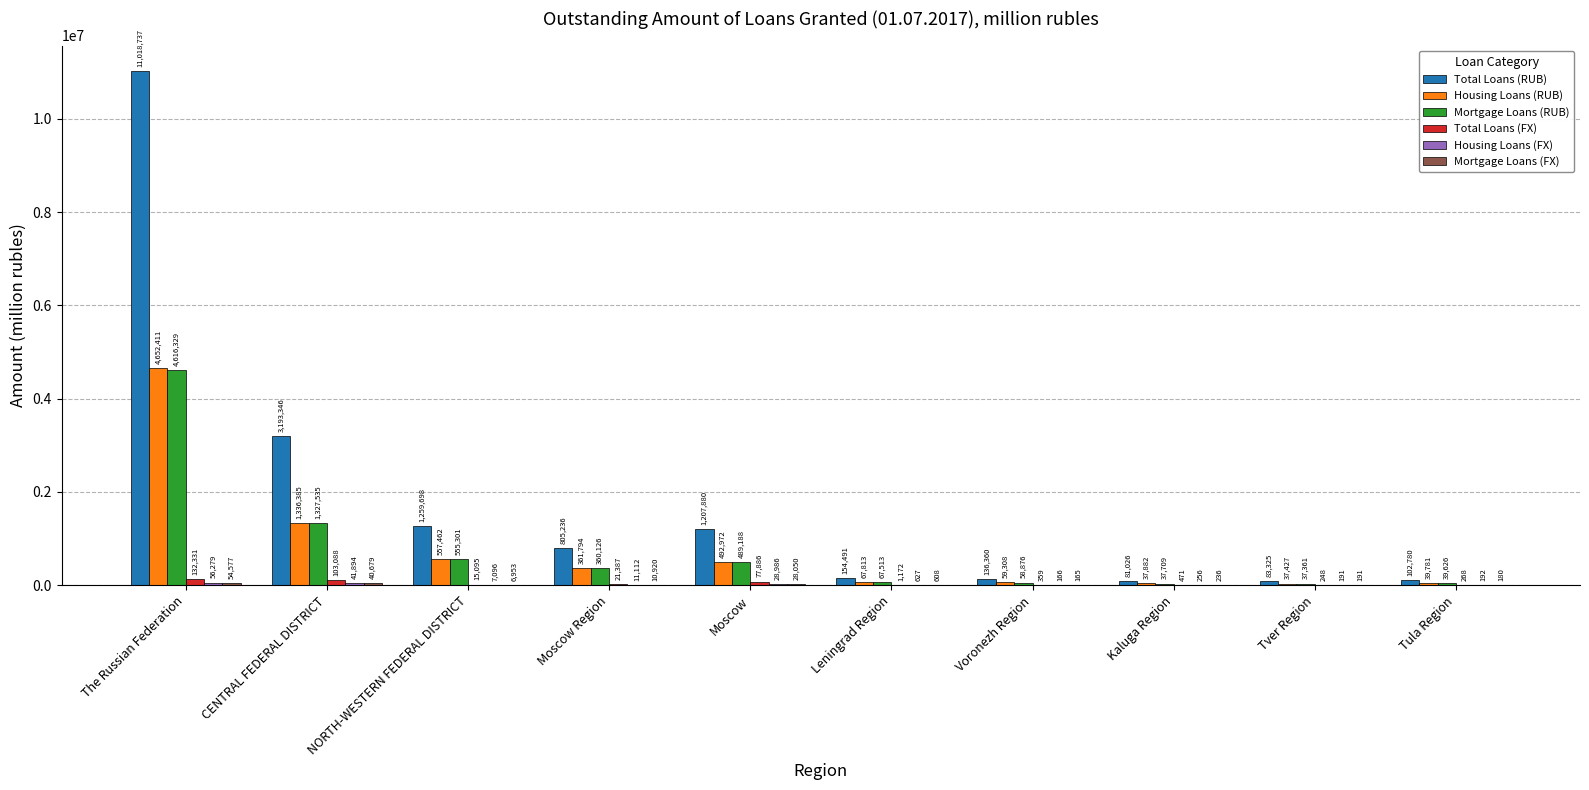

What is the sum of all Total Loans (FX) values?

352305